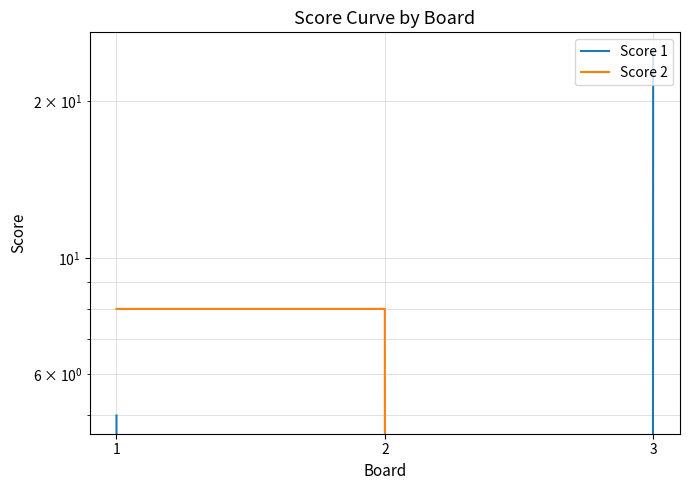

The Score 2 series shows 12 at 1. True or false?

False